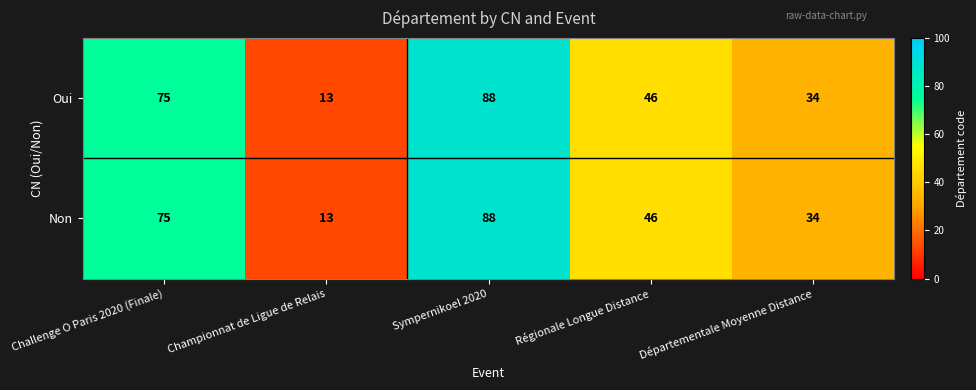

List the labels in order of Non value, smallest first.

Championnat de Ligue de Relais, Départementale Moyenne Distance, Régionale Longue Distance, Challenge O Paris 2020 (Finale), Sympernikoel 2020